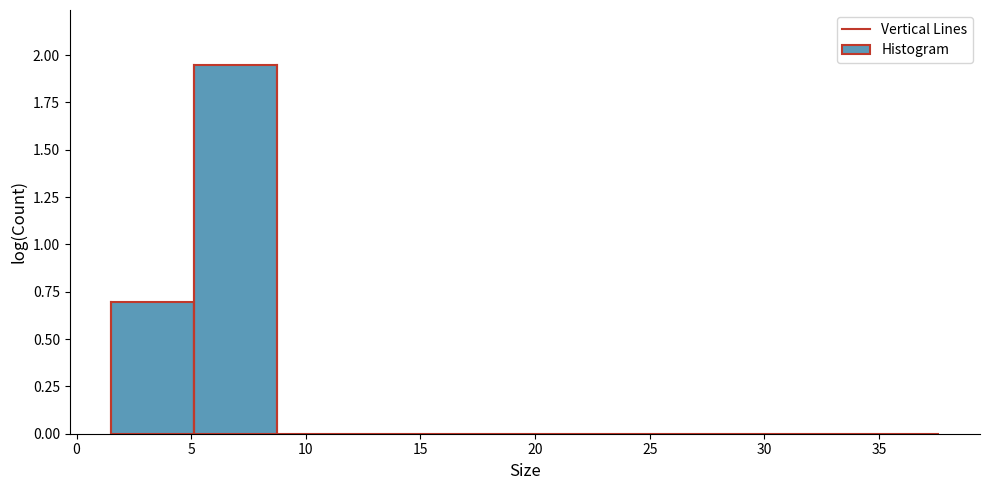

Reading left to right, list every bar in this chart as the range it spans on the x-axis followed by its height. Neither the bar edges nor the heights are printed on the chart, so give them approximately, as read against the axes.

1.5 to 5.0: 0.70
5.0 to 8.5: 1.95
8.5 to 12.5: 0
12.5 to 16.0: 0
16.0 to 19.5: 0
19.5 to 23.0: 0
23.0 to 27.0: 0
27.0 to 30.5: 0
30.5 to 34.0: 0
34.0 to 37.5: 0